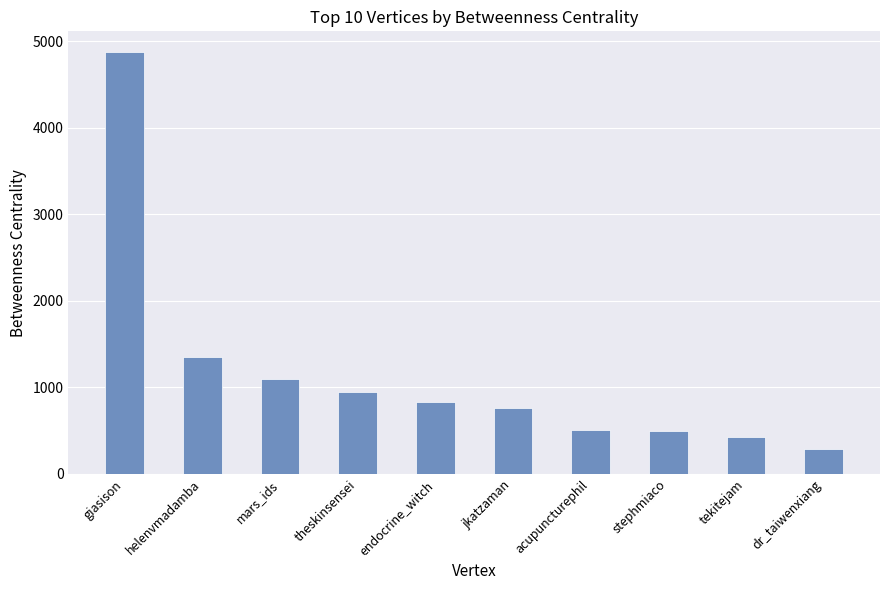

Between helenvmadamba and dr_taiwenxiang, which is larger?

helenvmadamba